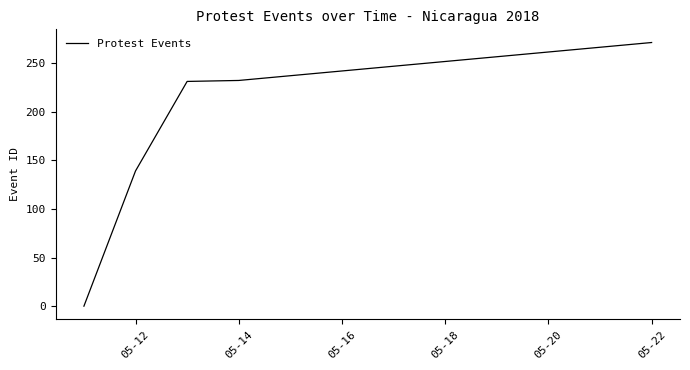

What is the greatest value displayed?

271